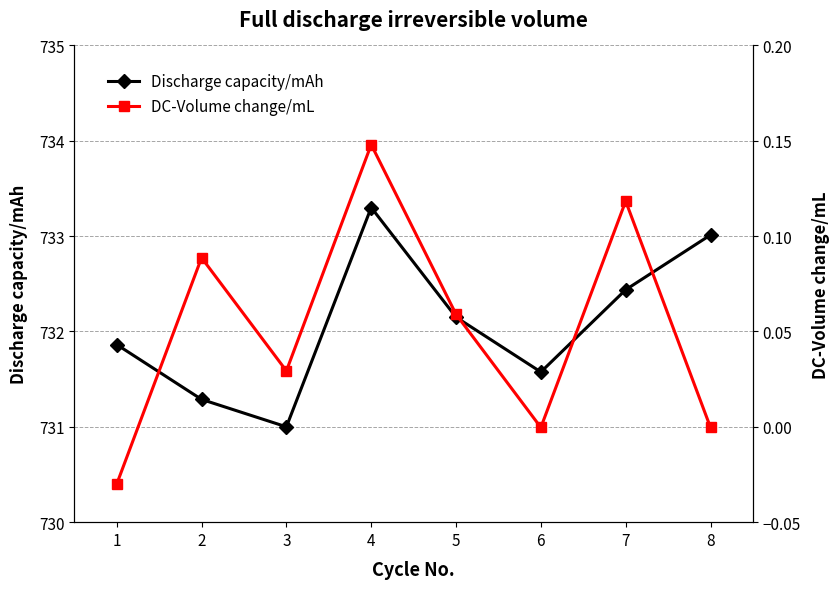

Is the value of Discharge capacity/mAh at 3 greater than the value of DC-Volume change/mL at 4?

Yes